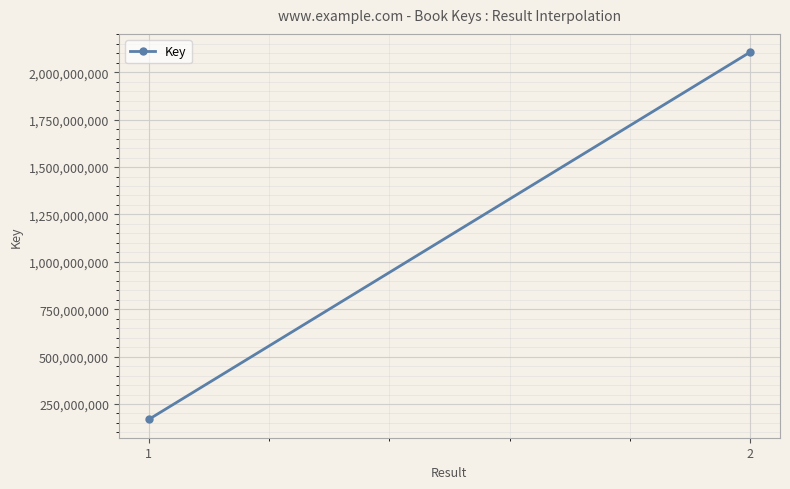

Is it true that the value at 1 is 264411223?

False